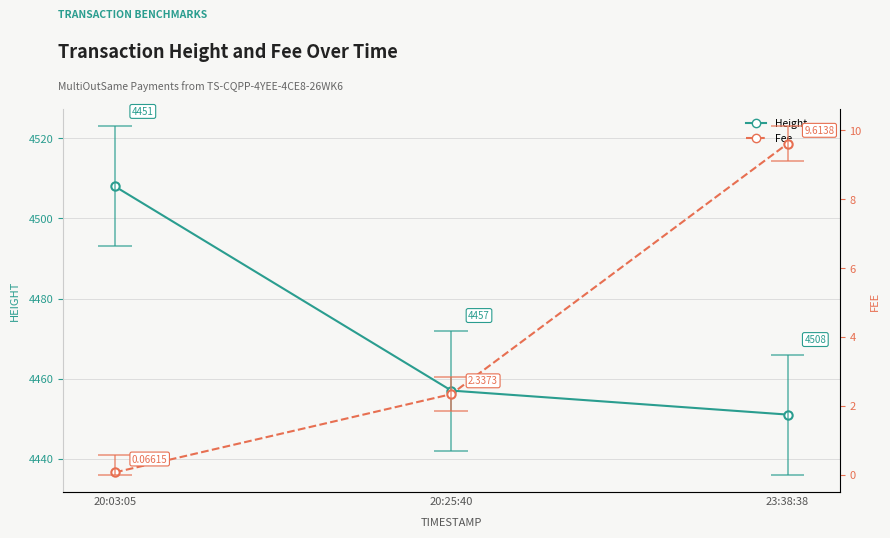

At which category is the sum across all series the highest?

20:03:05